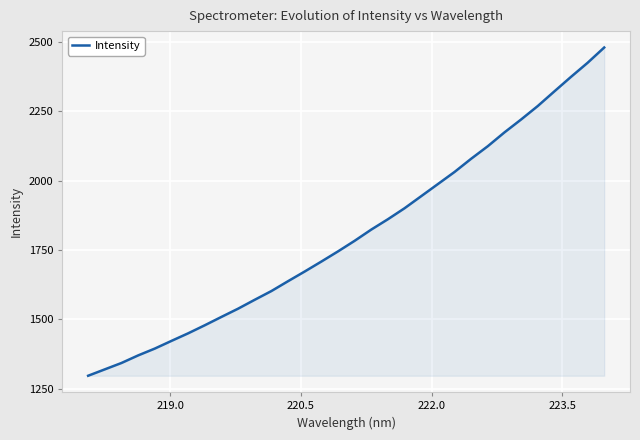

What is the maximum value shown in the chart?

2480.4